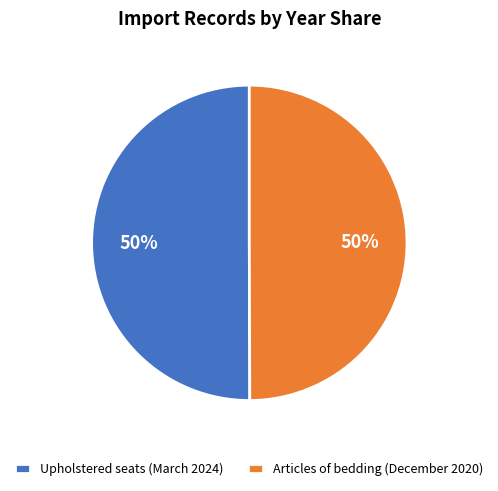

The Upholstered seats (March 2024) slice represents 41% of the pie. True or false?

False